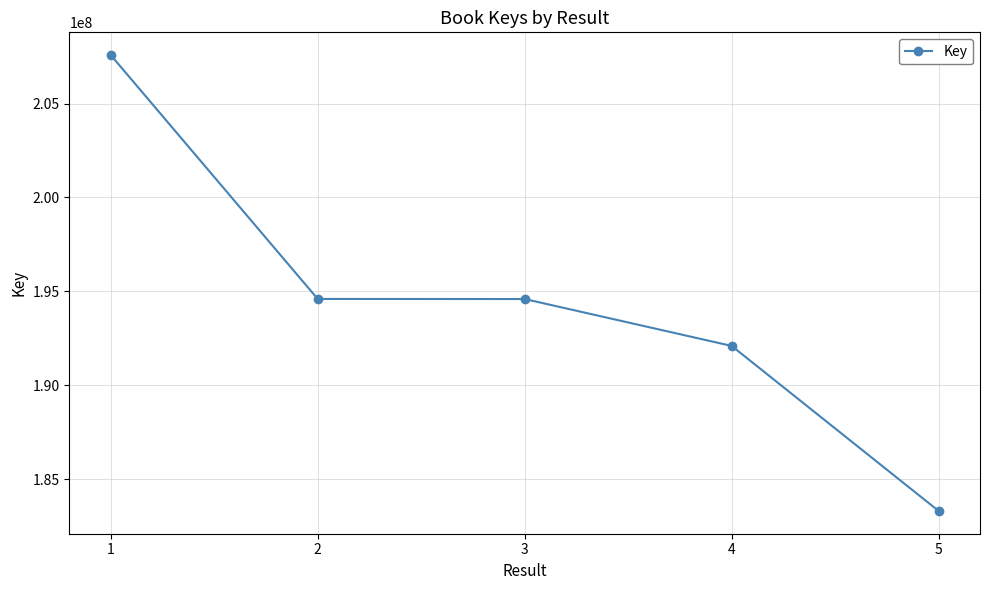

Between 5 and 4, which is larger?

4